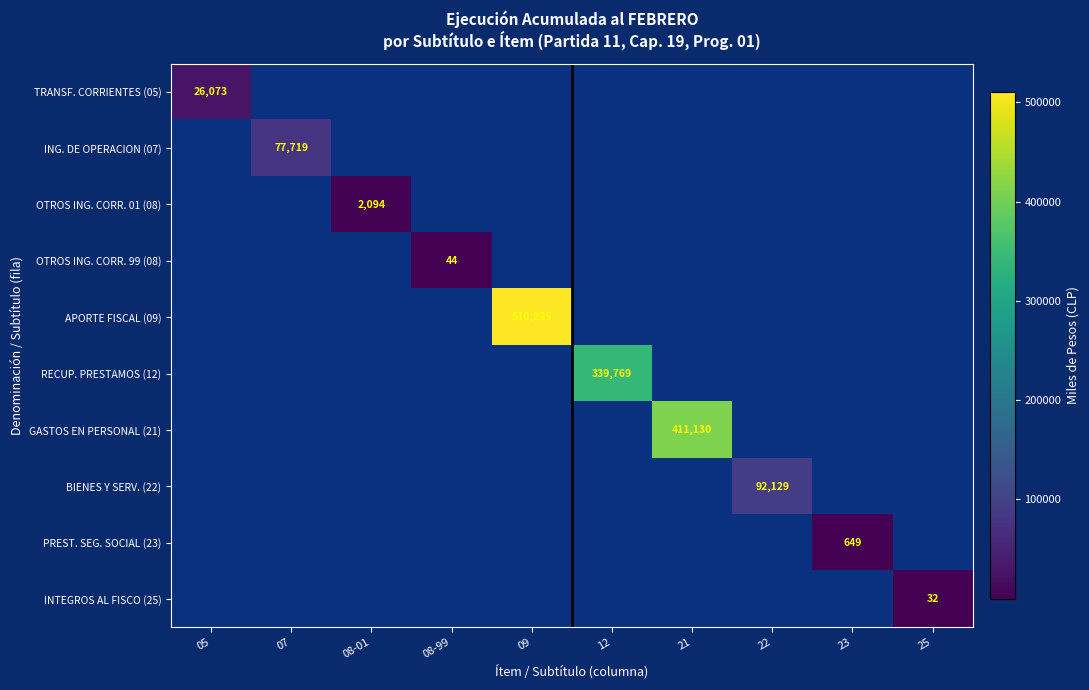

How many distinct data groups are displayed?

10